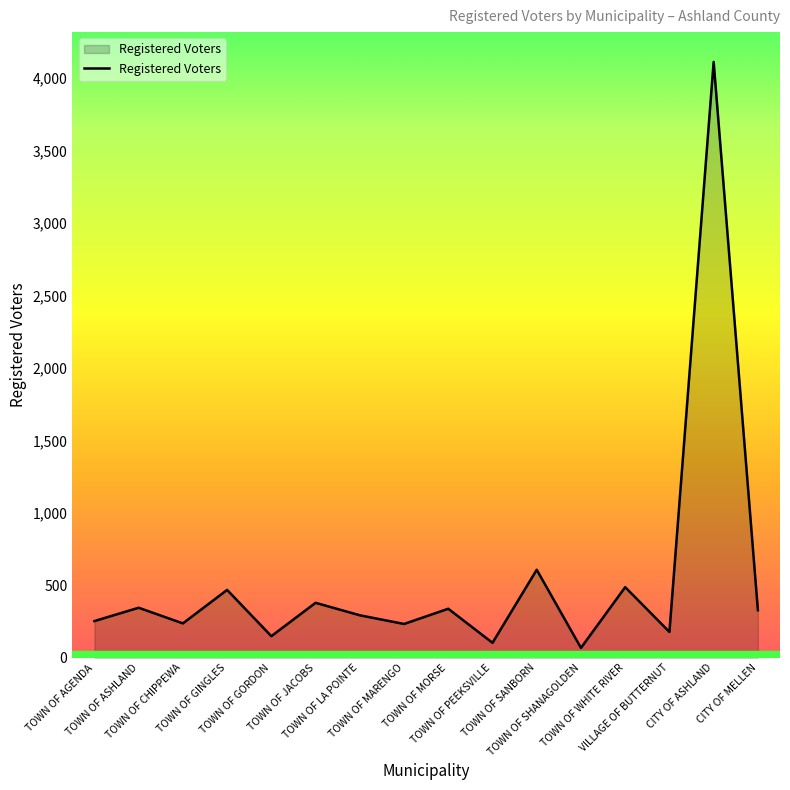

Does the chart have visible grid lines?

No